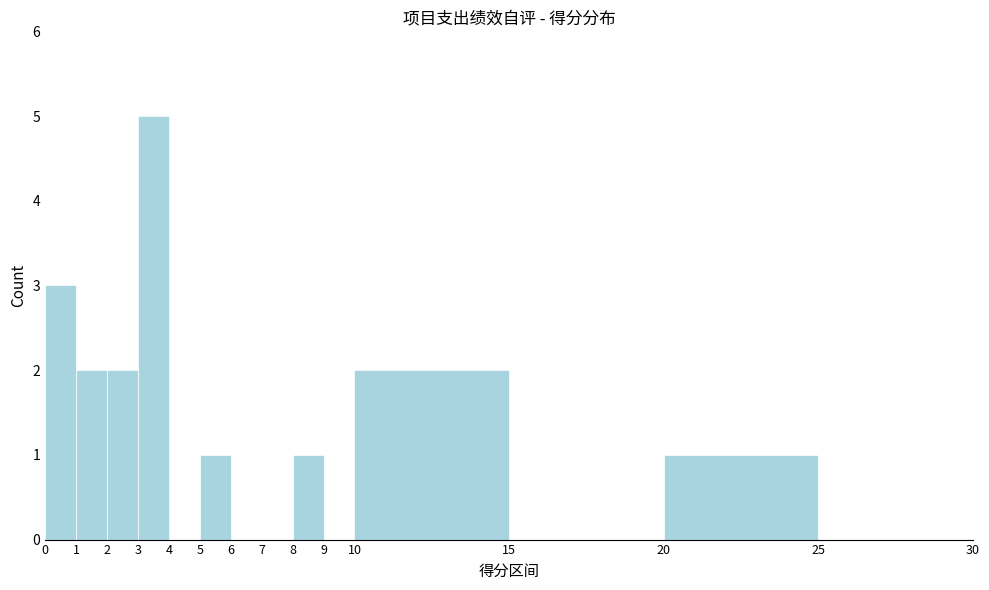

Reading left to right, list every bar in this chart as the range it spans on the x-axis followed by its height. The values are not printed on the chart, so give them approximately, as read against the axis.

0 to 1: 3
1 to 2: 2
2 to 3: 2
3 to 4: 5
4 to 5: 0
5 to 6: 1
6 to 7: 0
7 to 8: 0
8 to 9: 1
9 to 10: 0
10 to 15: 2
15 to 20: 0
20 to 25: 1
25 to 30: 0